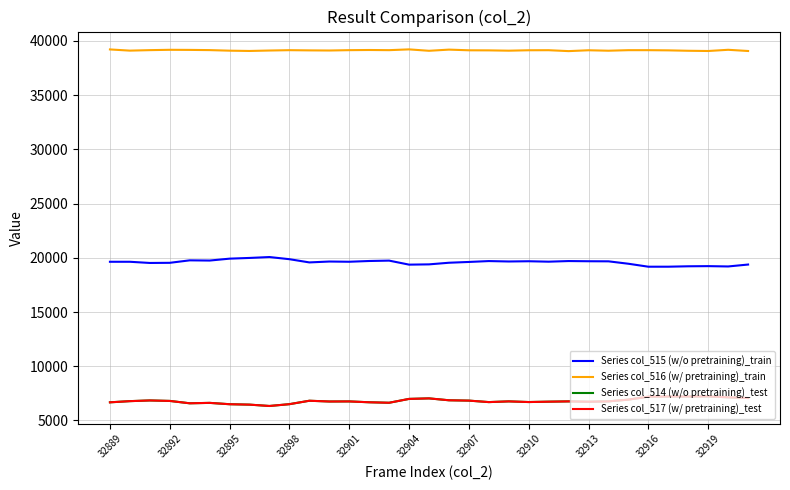

At how many categories does at least one series exceed 7809?

33